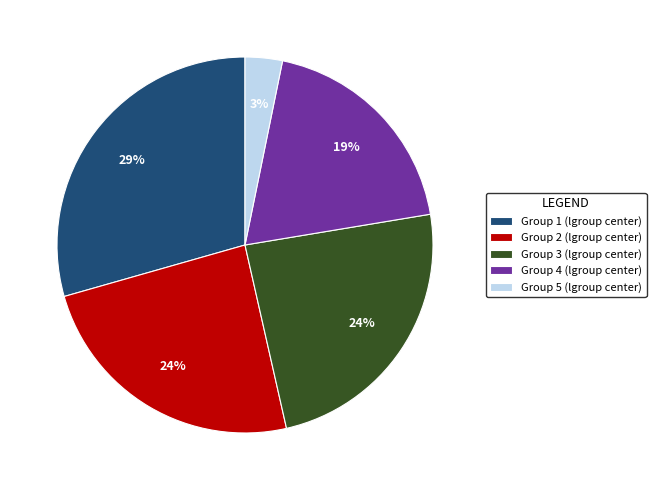

Does Group 5 (lgroup center) represent more than half of the total?

No